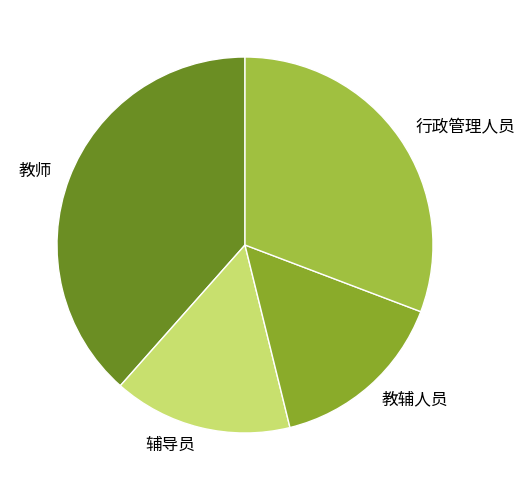

Is there a majority slice in this chart?

No